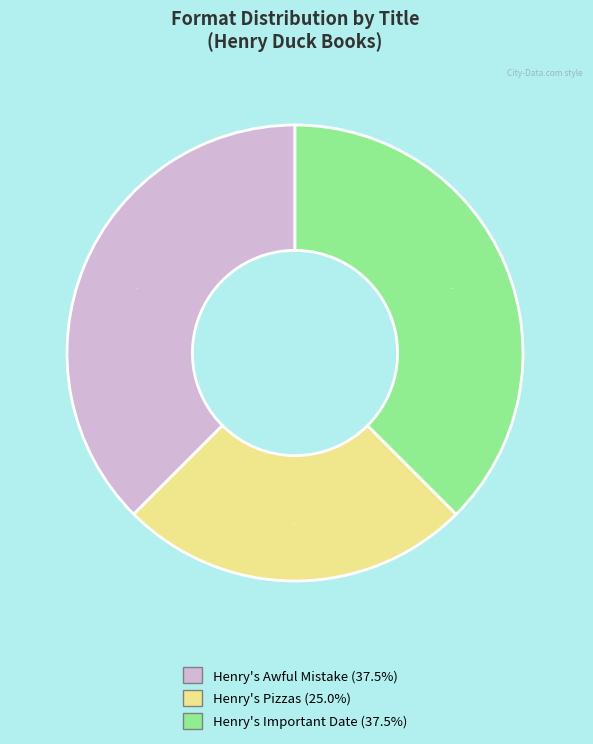

Which has a higher value, Henry's Important Date or Henry's Pizzas?

Henry's Important Date